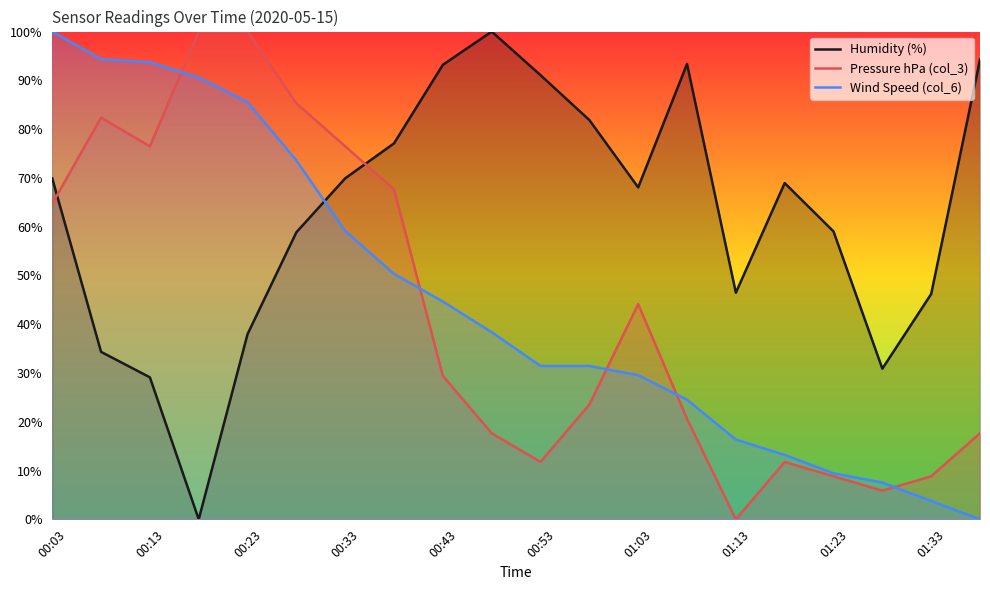

What is the total value across all series at 00:18?

190.6